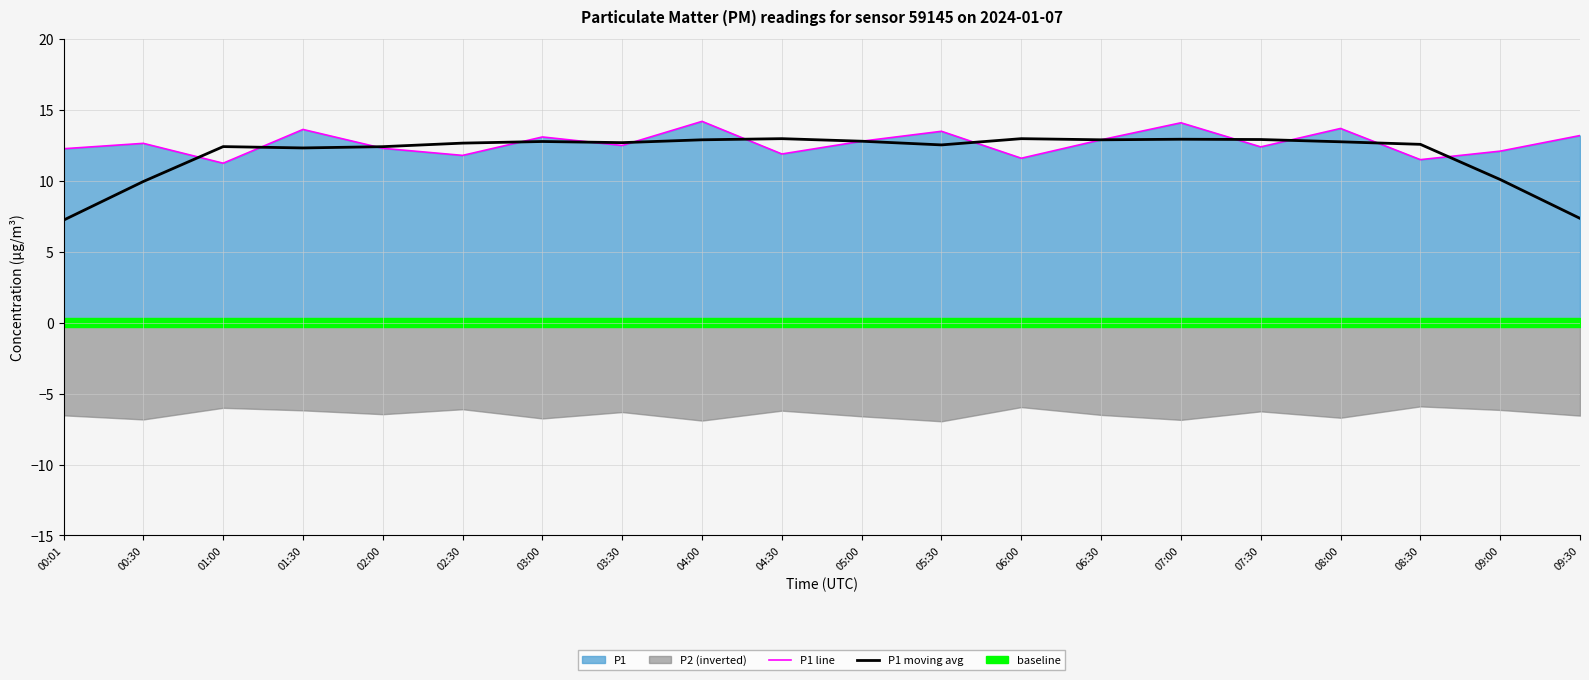

True or false: P1 moving avg and P1 line intersect in this chart.

True